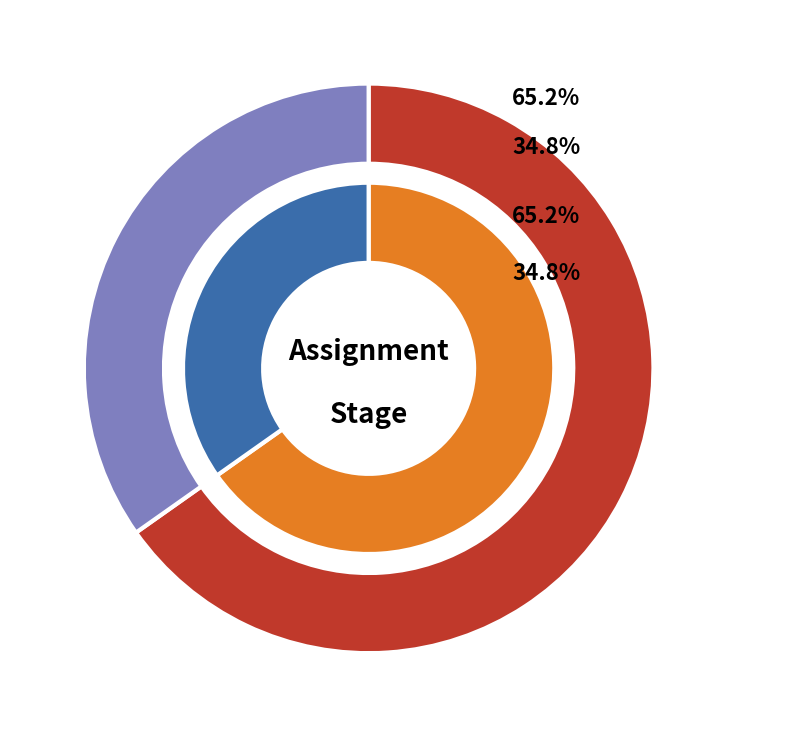

Between pending and submitted, which is larger?

pending